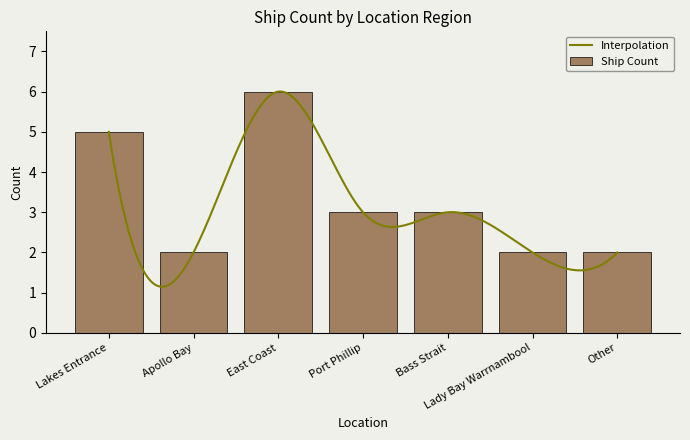

What is the ratio of the value at Lady Bay Warrnambool to the value at Other?

1.0